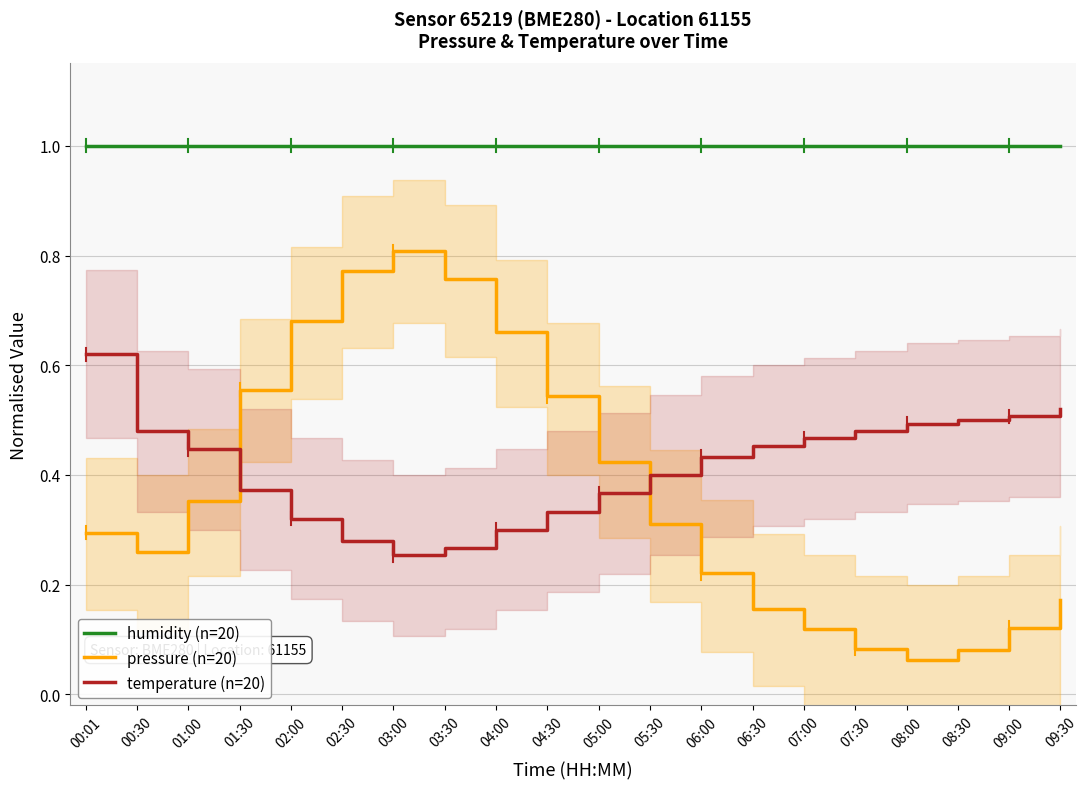

What is the maximum value for humidity (n=20)?

1.0